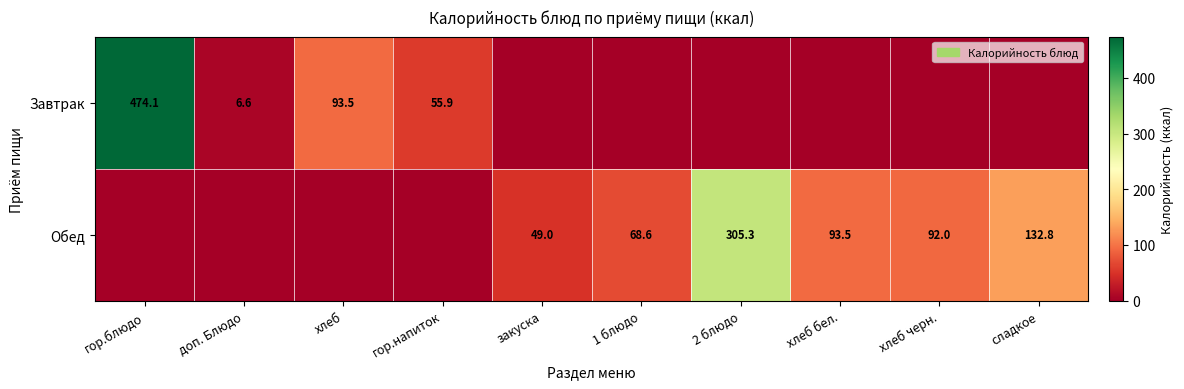

The value of Обед at закуска is 49.0. True or false?

True